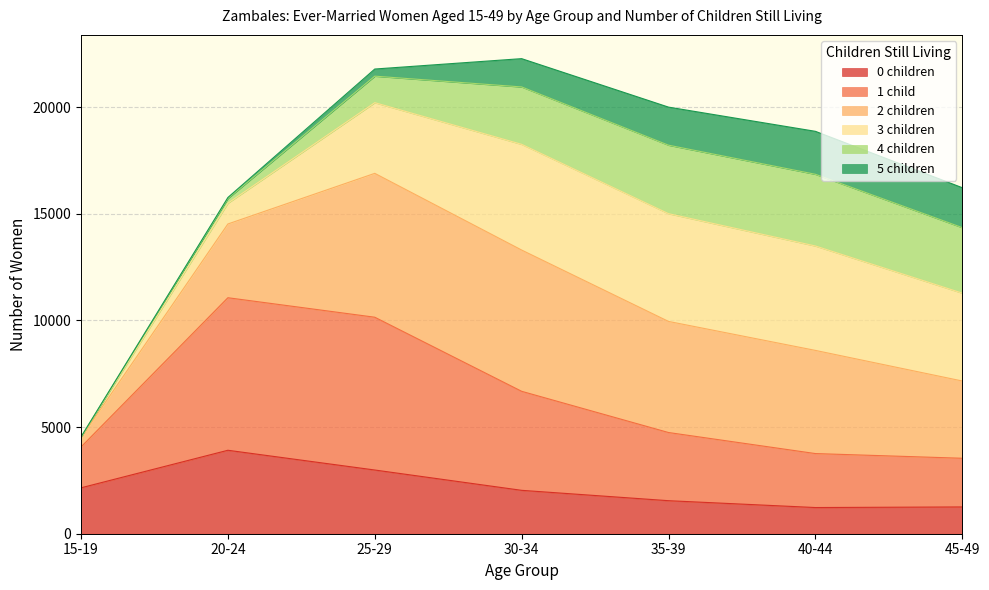

The value of 0 children at 15-19 is 3259. True or false?

False